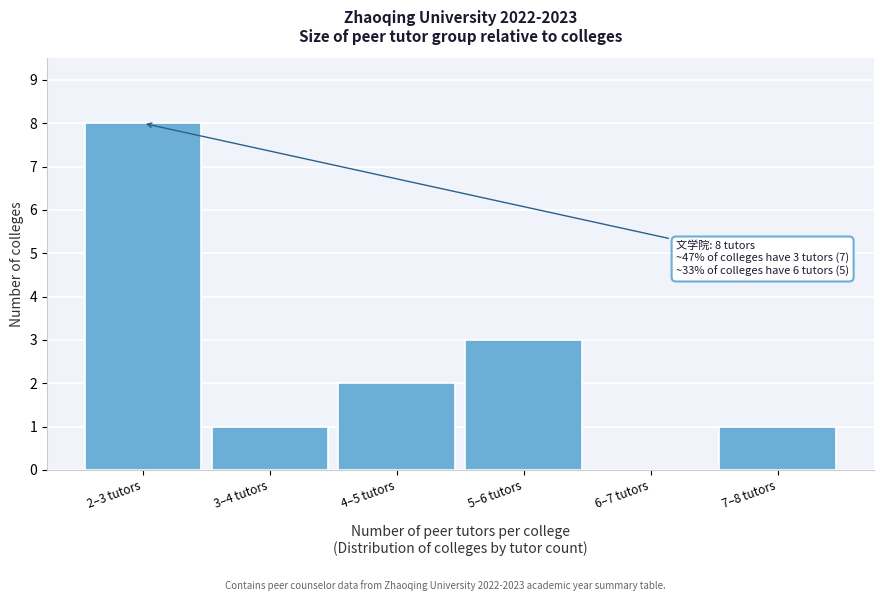

Reading left to right, list all the values displayed in this chart.

2–3 tutors=8	3–4 tutors=1	4–5 tutors=2	5–6 tutors=3	6–7 tutors=0	7–8 tutors=1